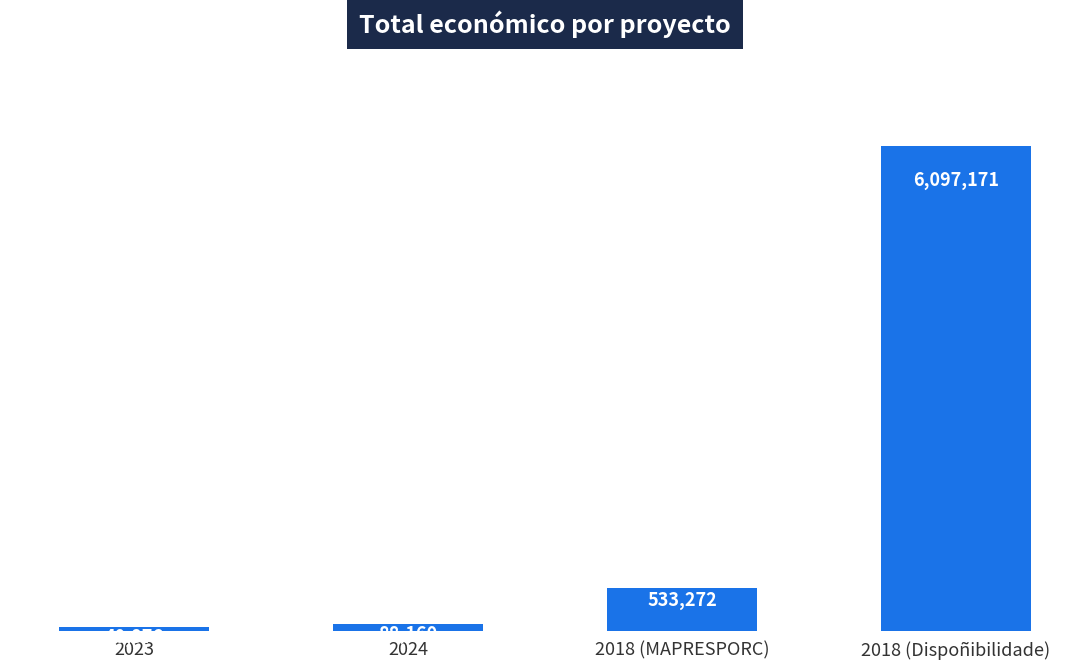

Between 2018 (MAPRESPORC) and 2023, which is larger?

2018 (MAPRESPORC)